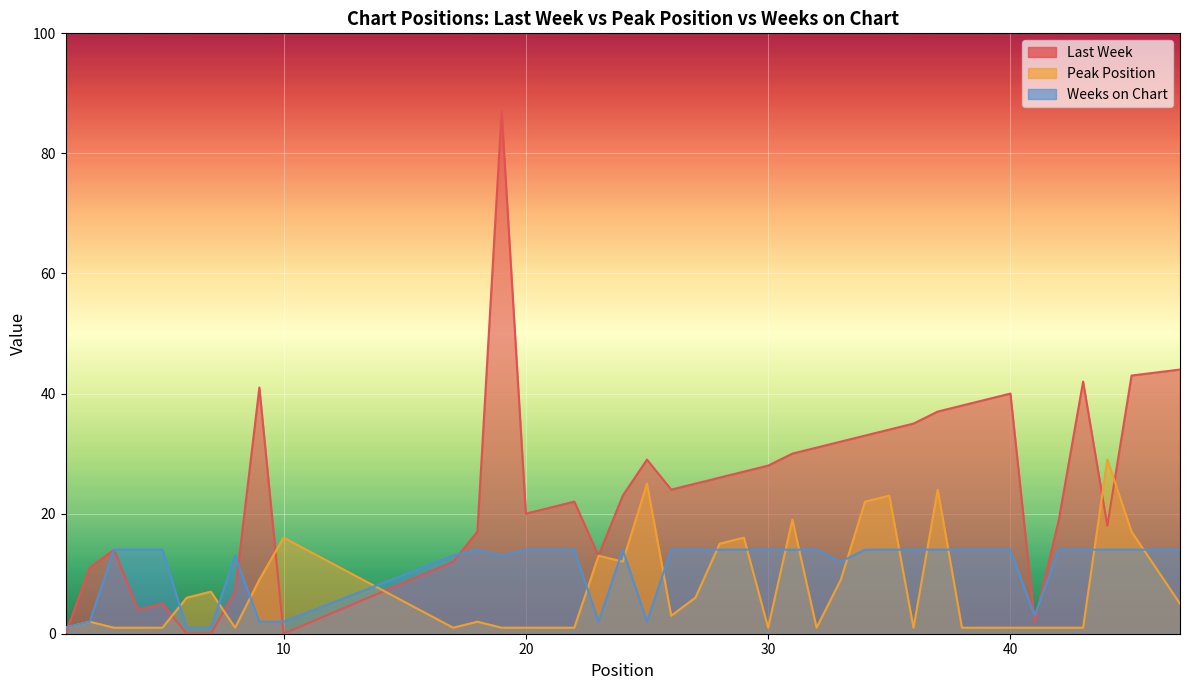

What is the value of the Weeks on Chart point at the 37th from the left?

14